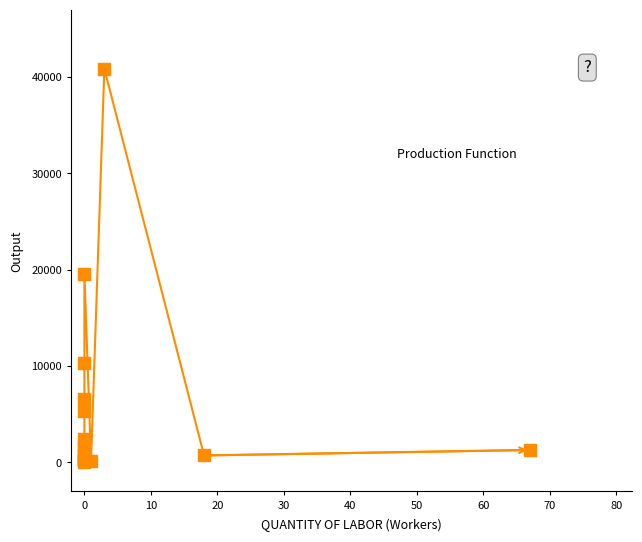

What Y value in the scatter plot is closest to 20461?

19517